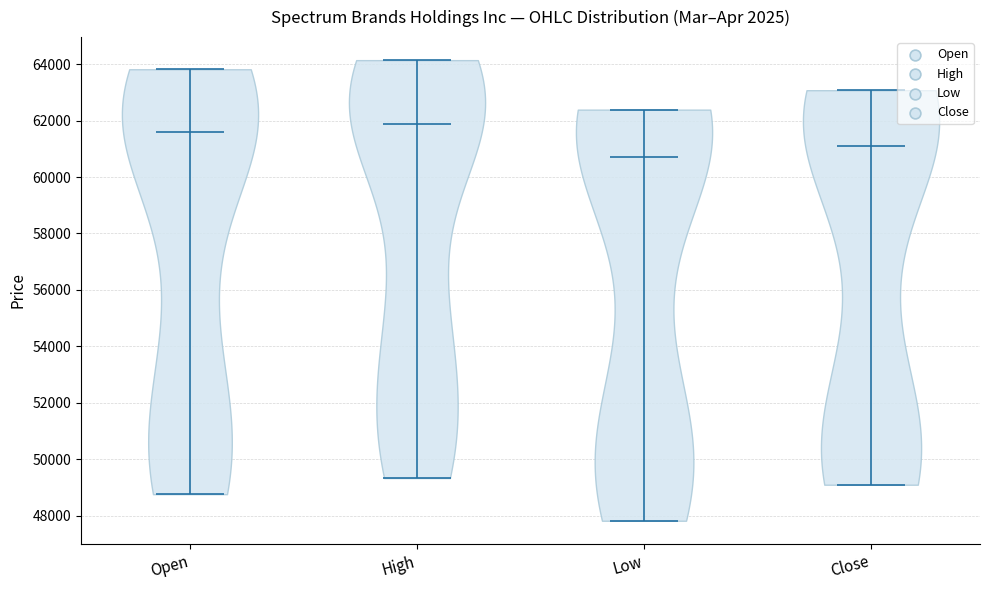

Reading left to right, read every violin against the y-axis: where its median line is, and the lowest and highest points it reaches. The values are not printed on the chart, so give them approximately, as read against the axis.

Open: median line 61600, lowest point 48800, highest point 63800
High: median line 61800, lowest point 49400, highest point 64200
Low: median line 60800, lowest point 47800, highest point 62400
Close: median line 61000, lowest point 49200, highest point 63000